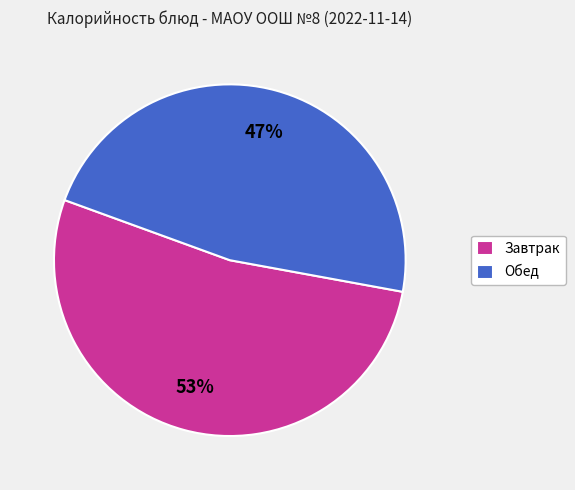

Rank the categories by value from highest to lowest.

Завтрак, Обед